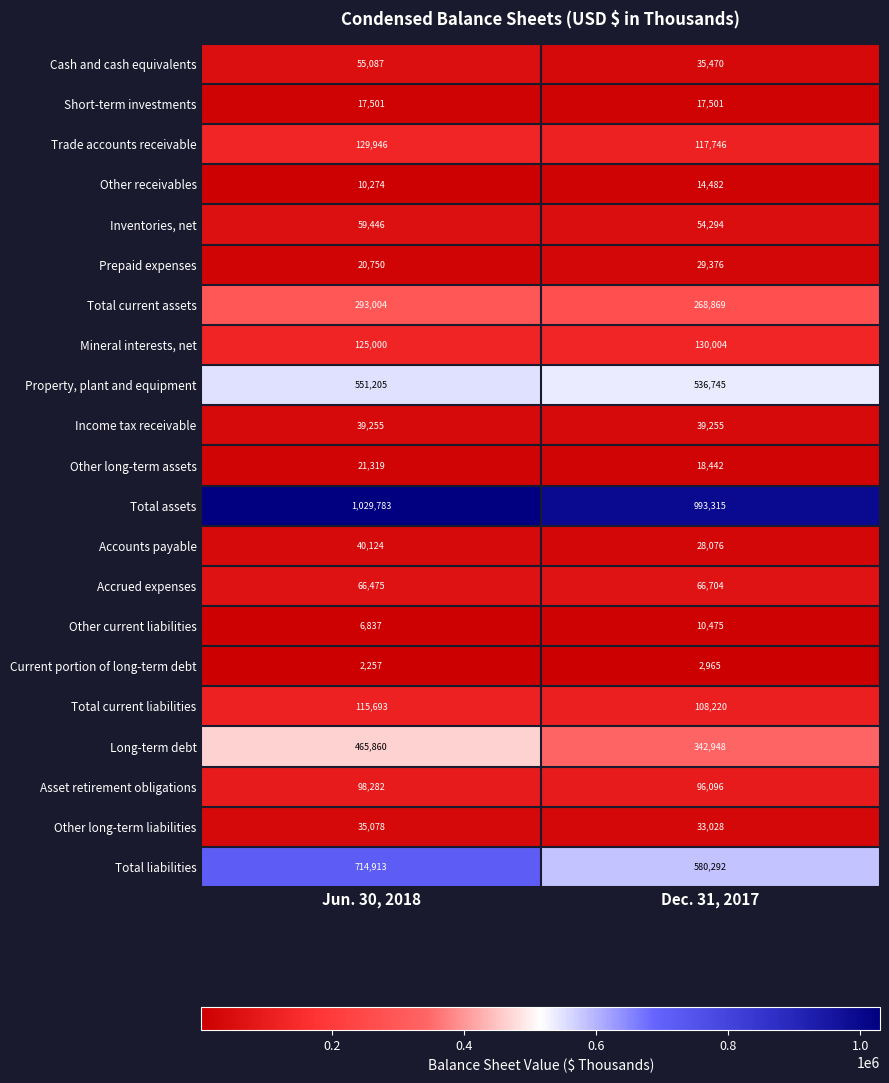

The value of Property, plant and equipment at Jun. 30, 2018 is 551205. True or false?

True